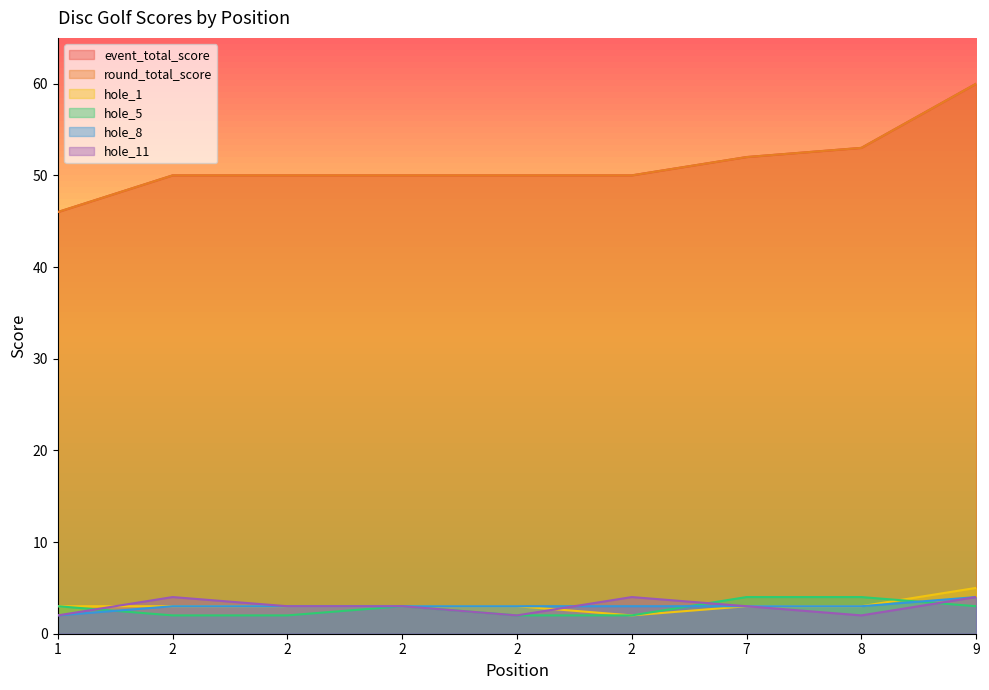

Which category has the highest value across all series?

9